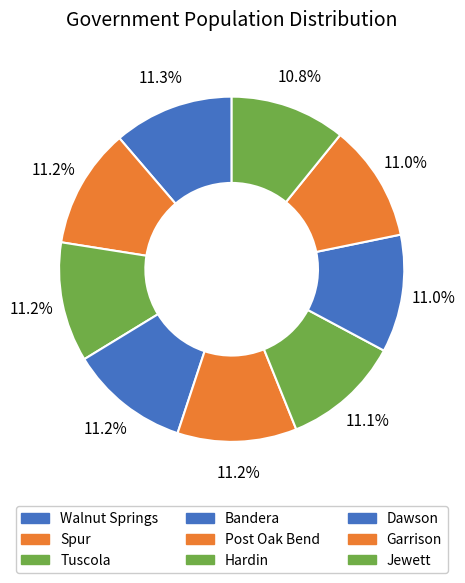

Does any single category account for the majority?

No